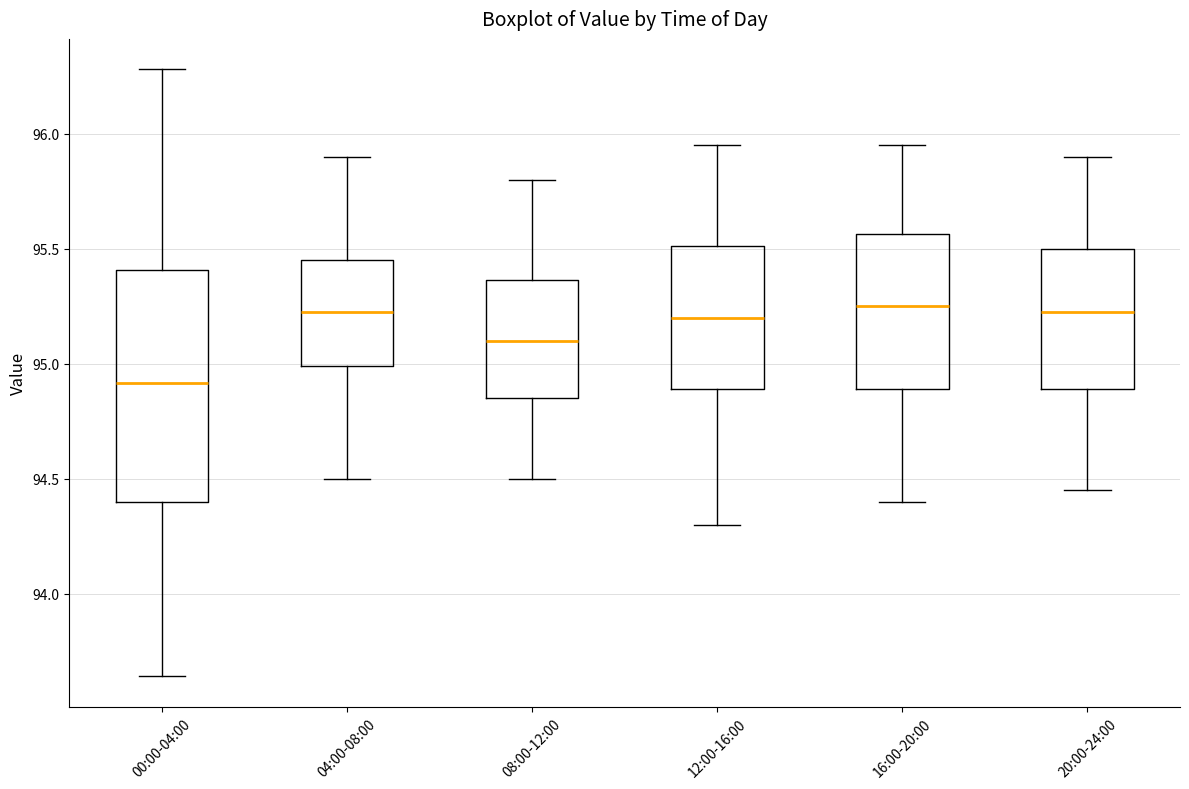

Reading left to right, read every box against the y-axis: the position of its median line, the range the box covers, and the ends of its whiskers. The values are not printed on the chart, so give them approximately, as read against the axis.

00:00-04:00: median 94.90, box 94.40 to 95.40, whiskers 93.65 to 96.30
04:00-08:00: median 95.25, box 95.00 to 95.45, whiskers 94.50 to 95.90
08:00-12:00: median 95.10, box 94.85 to 95.35, whiskers 94.50 to 95.80
12:00-16:00: median 95.20, box 94.90 to 95.50, whiskers 94.30 to 95.95
16:00-20:00: median 95.25, box 94.90 to 95.55, whiskers 94.40 to 95.95
20:00-24:00: median 95.25, box 94.90 to 95.50, whiskers 94.45 to 95.90